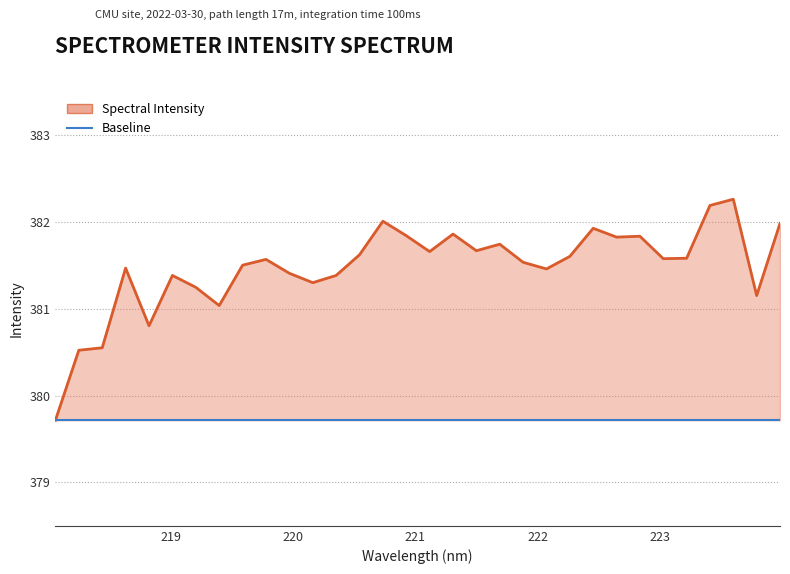

The Baseline series shows 538.3 at 25. True or false?

False